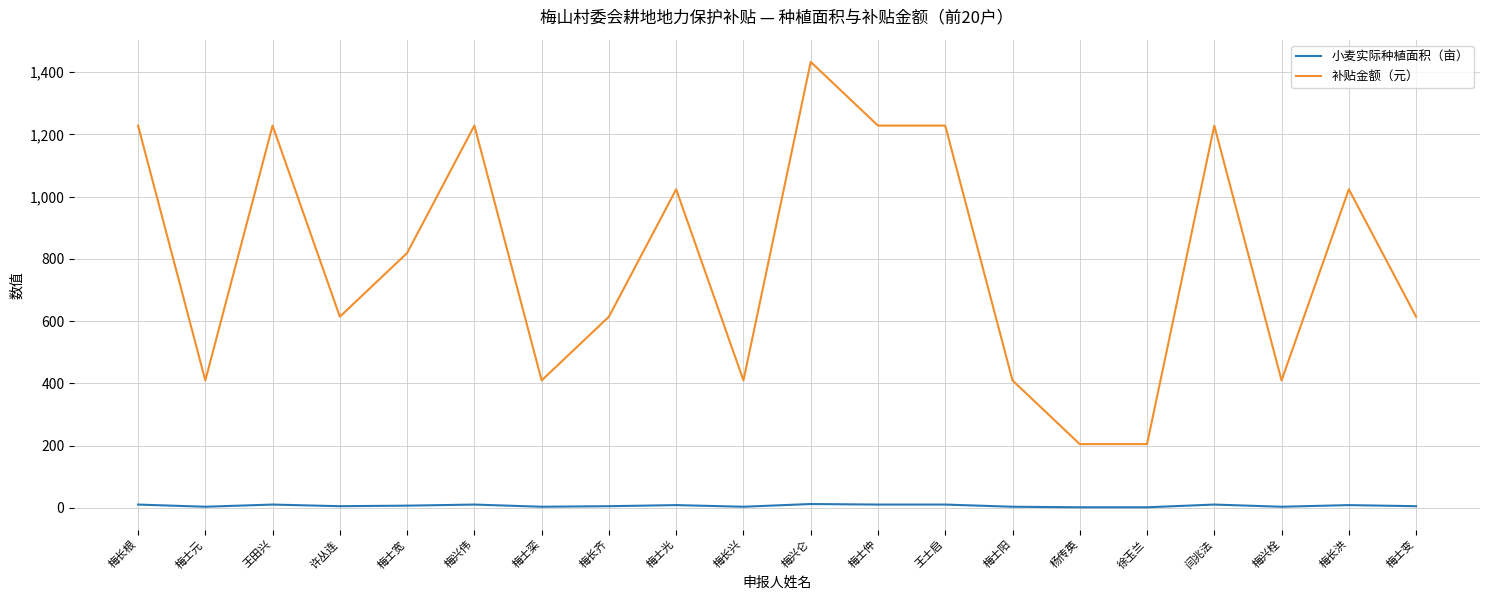

Which series changed the most between 梅士仲 and 徐玉兰?

补贴金额（元）